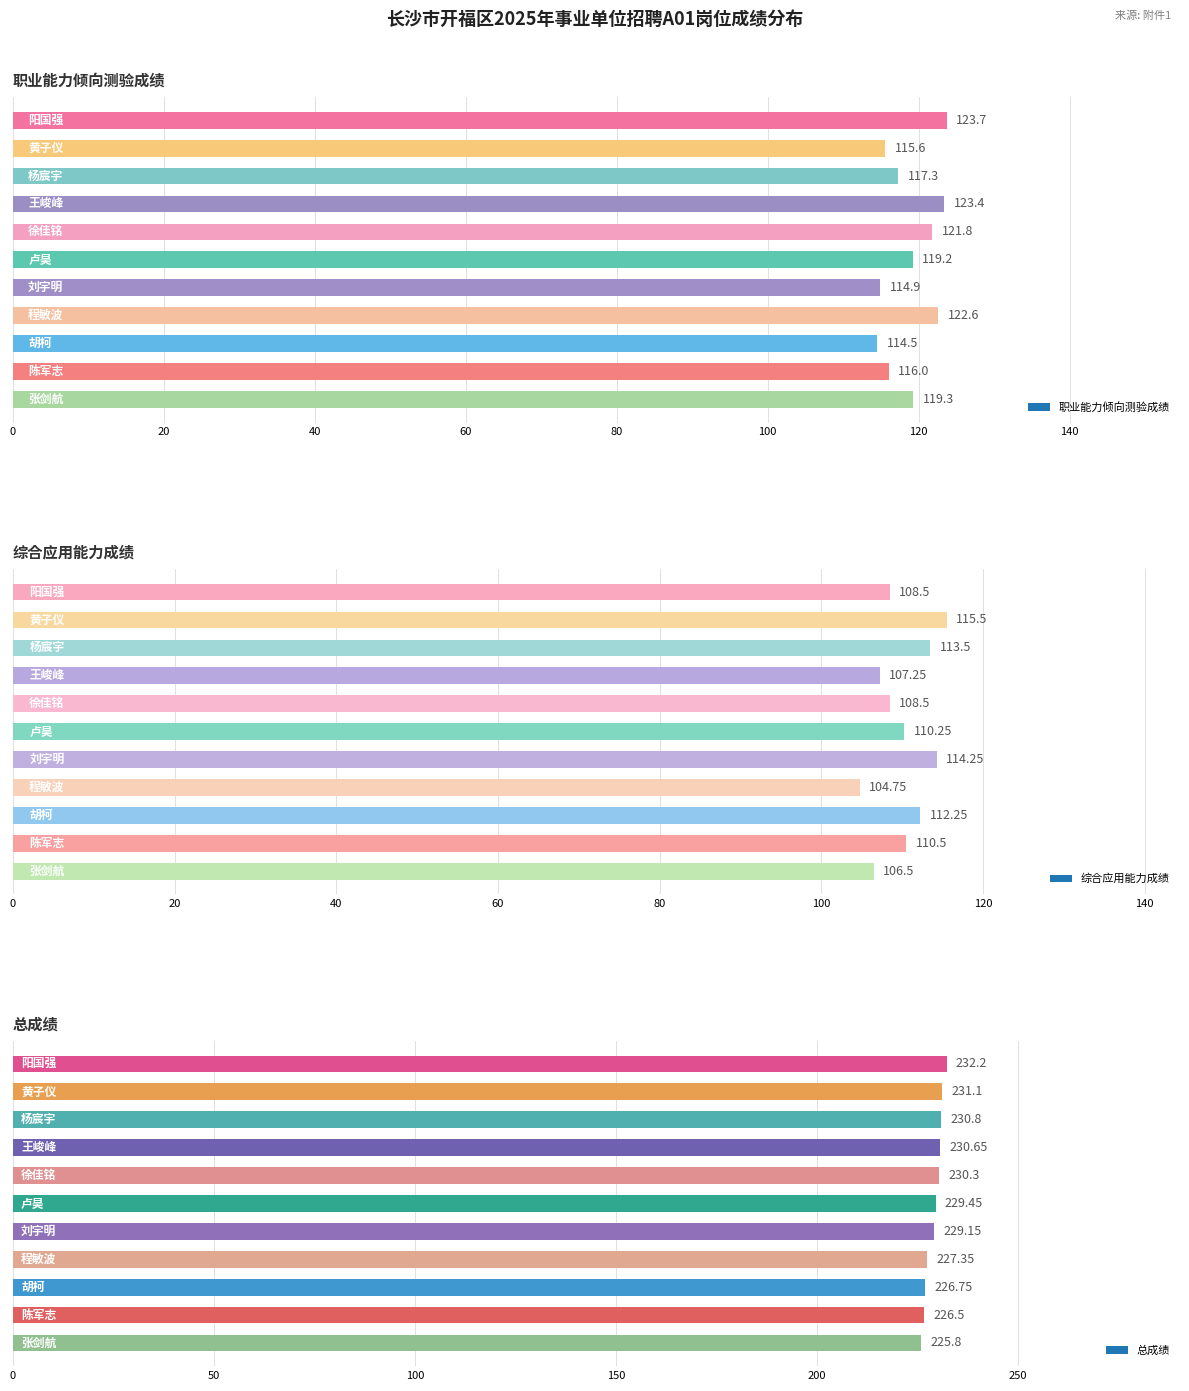

Read the 职业能力倾向测验成绩 value at 王峻峰.

123.4